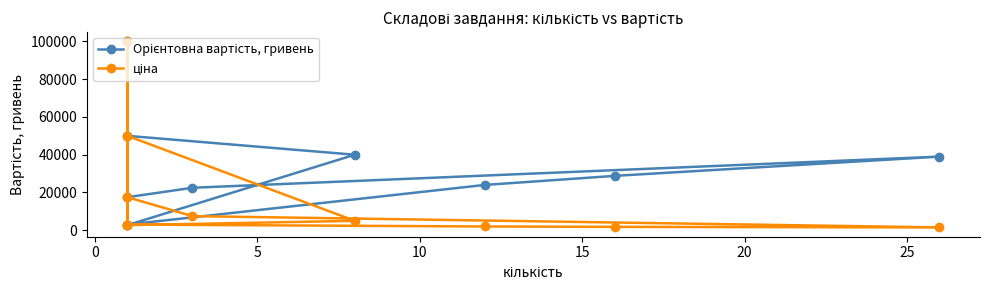

List the series in order of their peak value, highest first.

Орієнтовна вартість, гривень, ціна